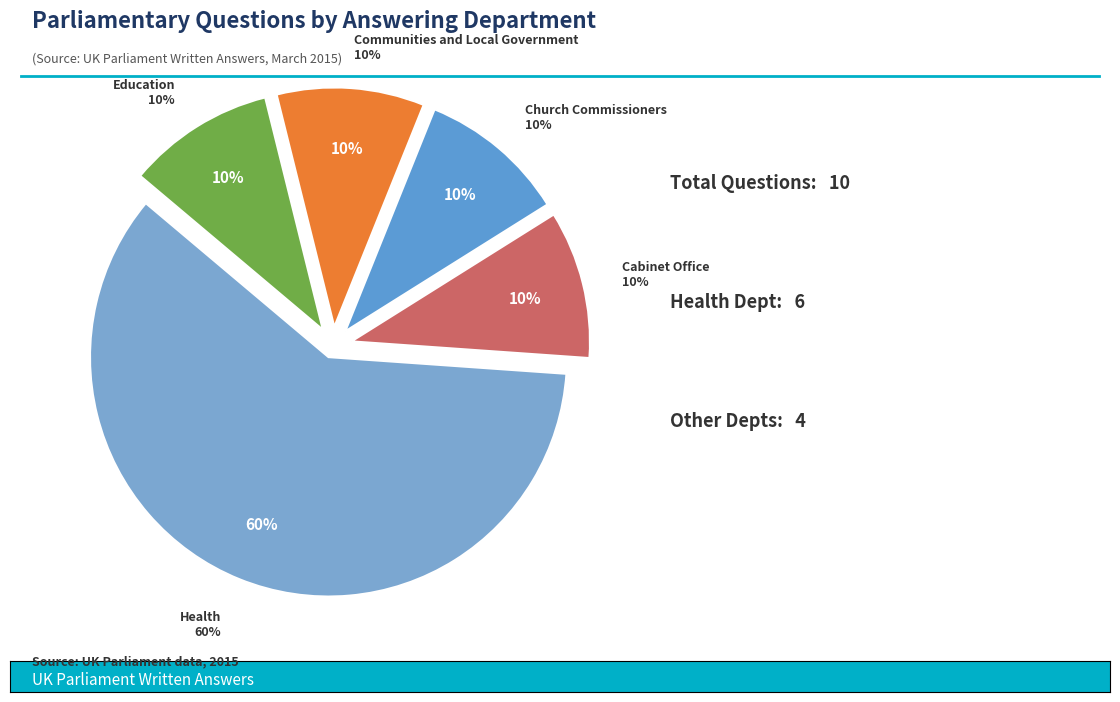

Combined, what portion of the pie is Cabinet Office and Communities and Local Government?

20.0%